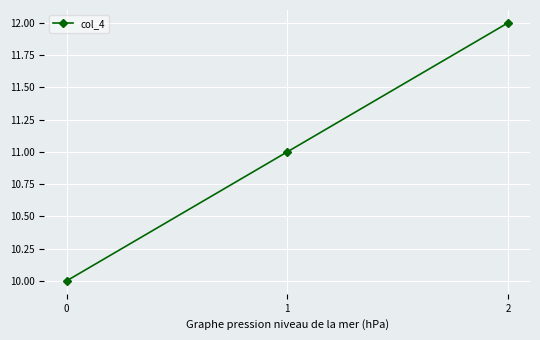

At which label is the value closest to 11?

1